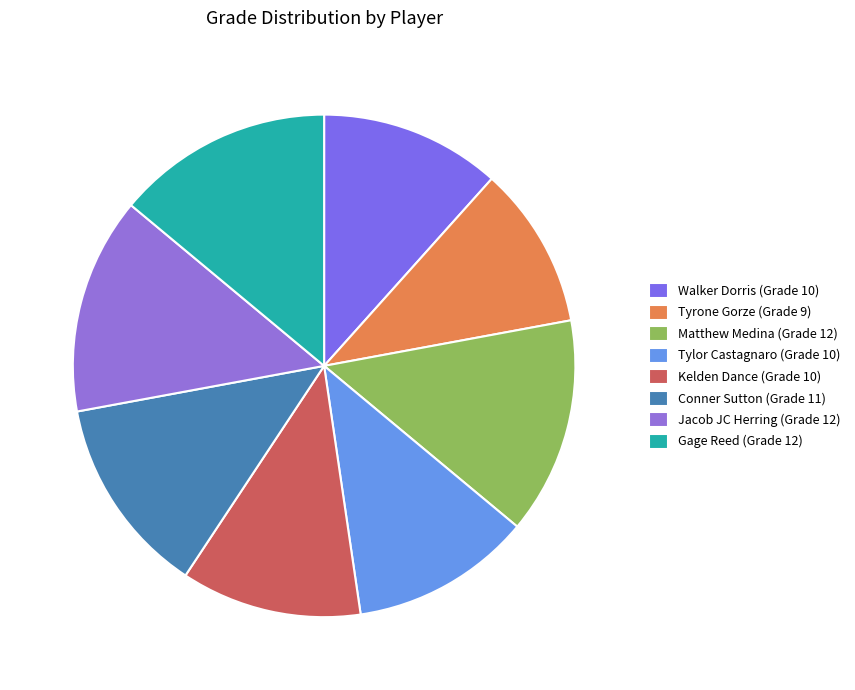

To the nearest percent, what portion does Conner Sutton represent?

13%